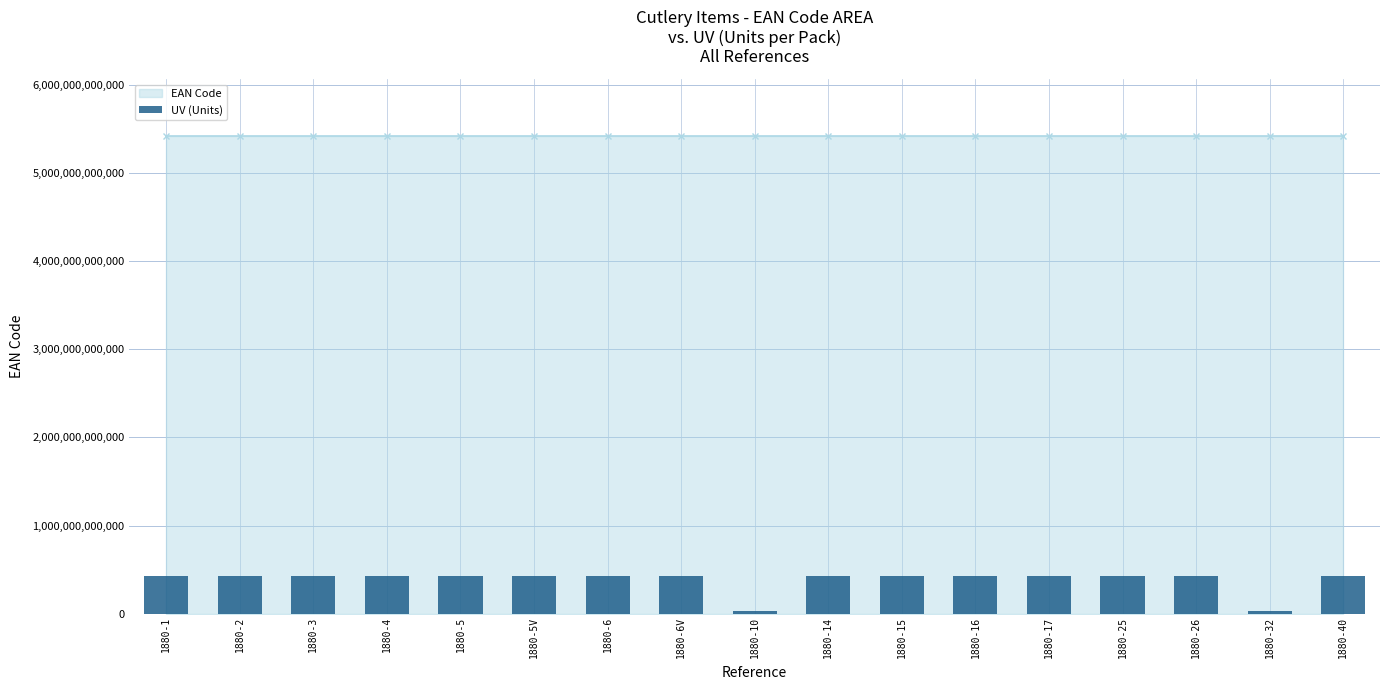

What is the sum of all values?

6568406548457.7